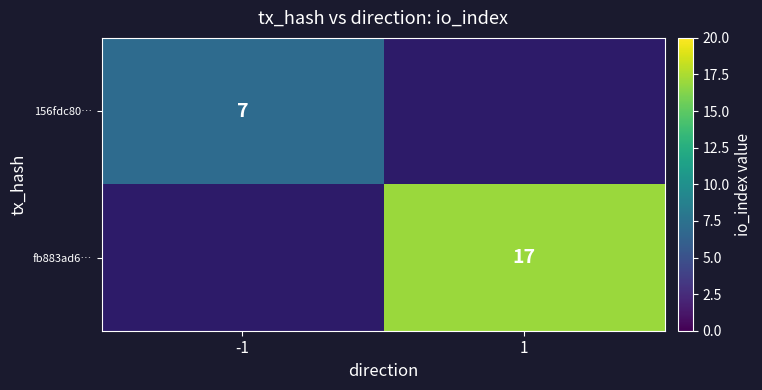

At how many categories does at least one series exceed 10?

1